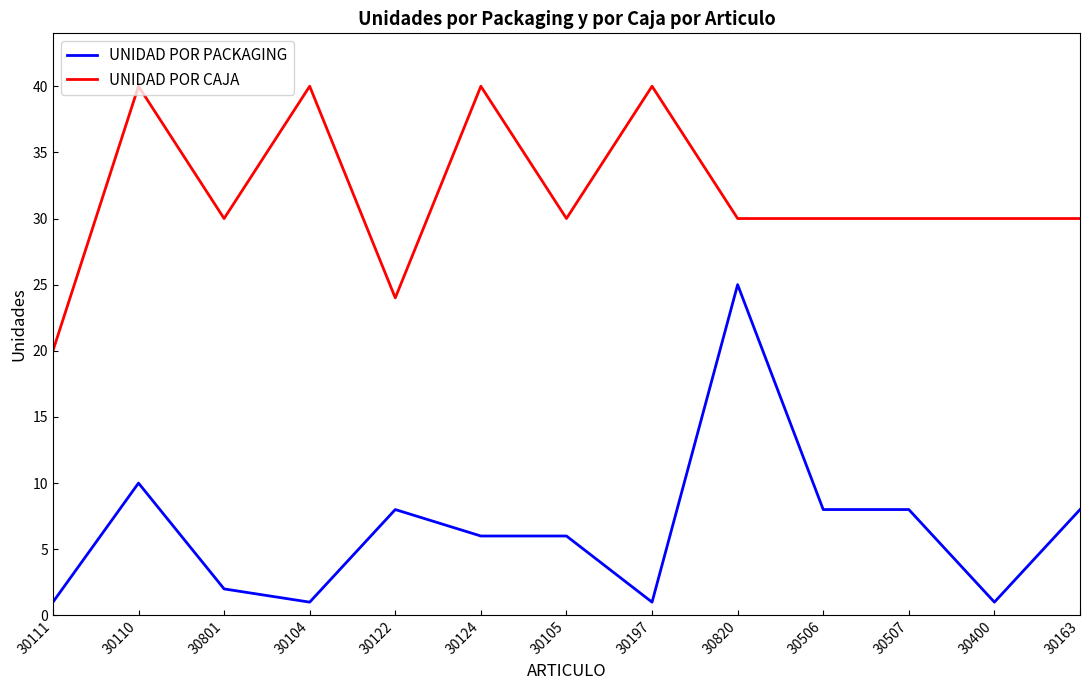

Is the value of UNIDAD POR CAJA at 30197 greater than the value of UNIDAD POR PACKAGING at 30507?

Yes